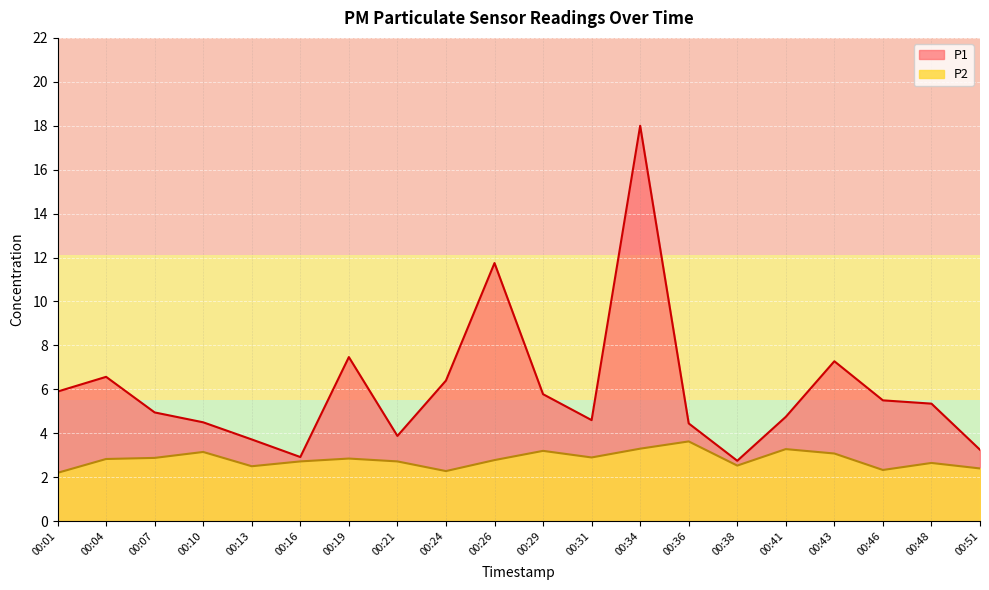

At which category does P1 reach its first local valley?

00:16